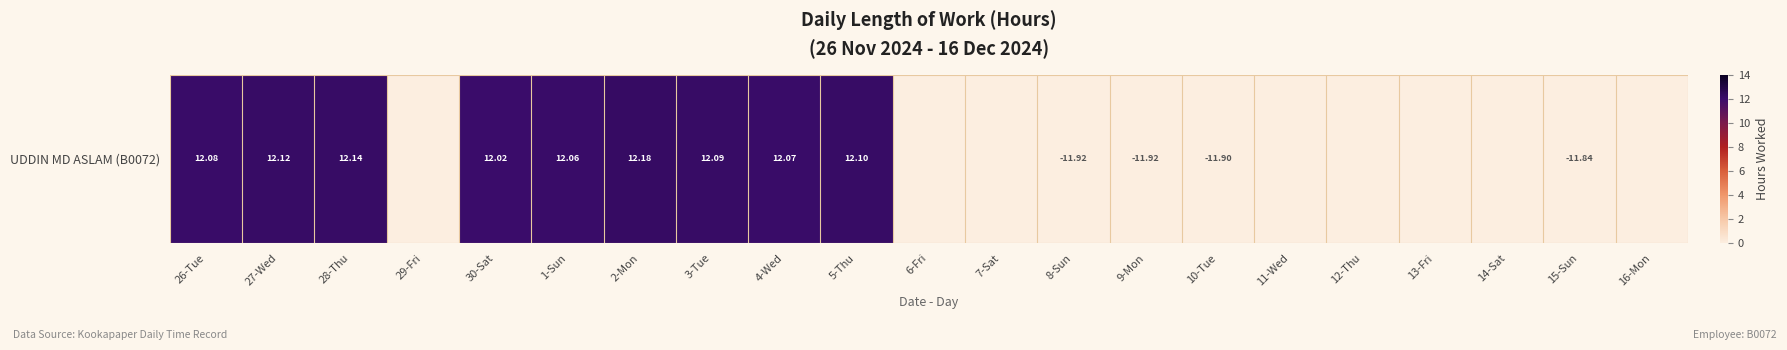

Where is the data nearest to the value 6?

29-Fri